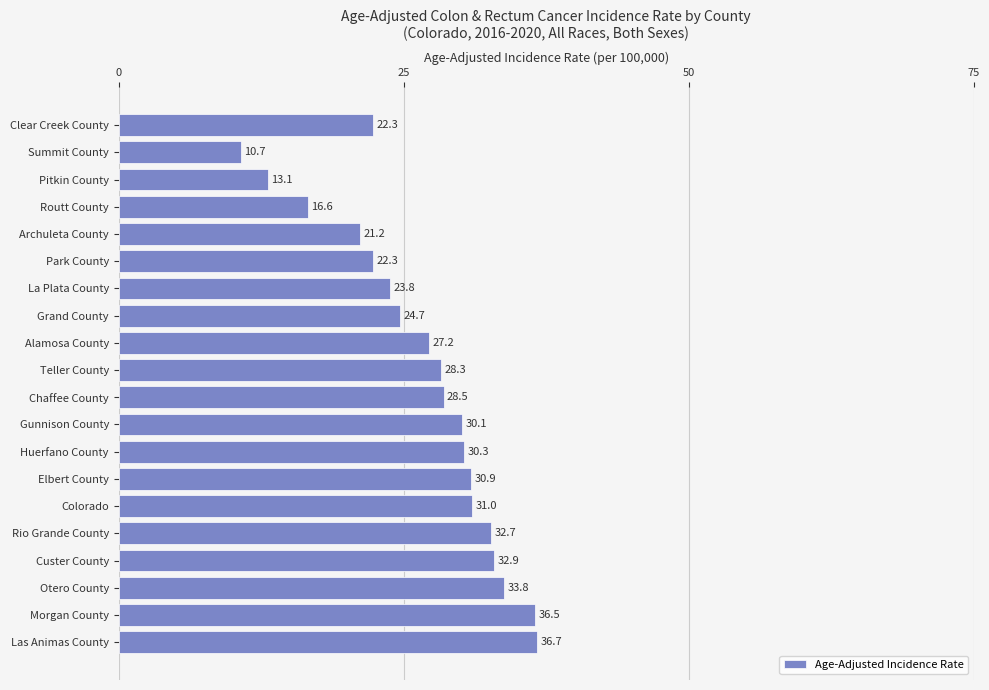

Which category has the lowest value across all series?

Summit County